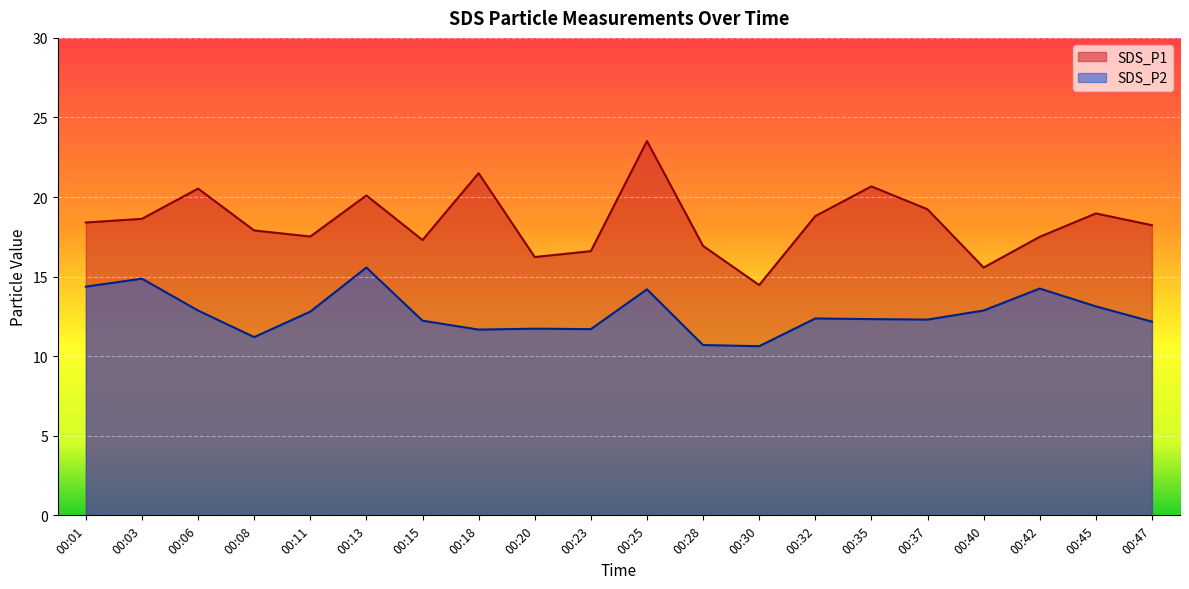

The value of SDS_P1 at 00:13 is 13.7. True or false?

False